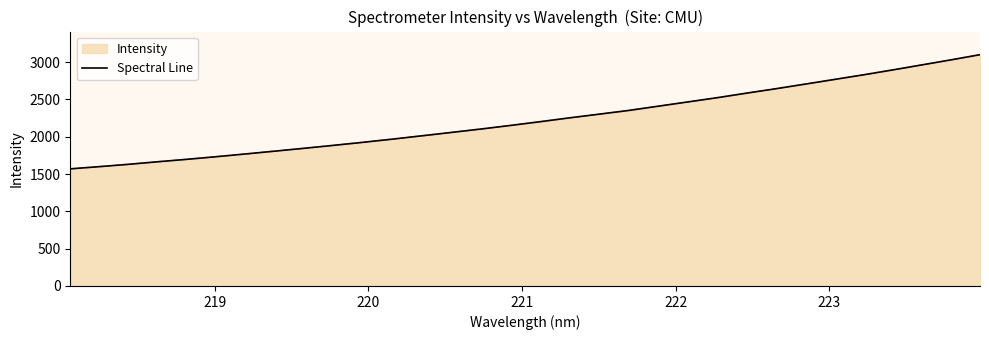

The value at 11 is 2631.0. True or false?

False